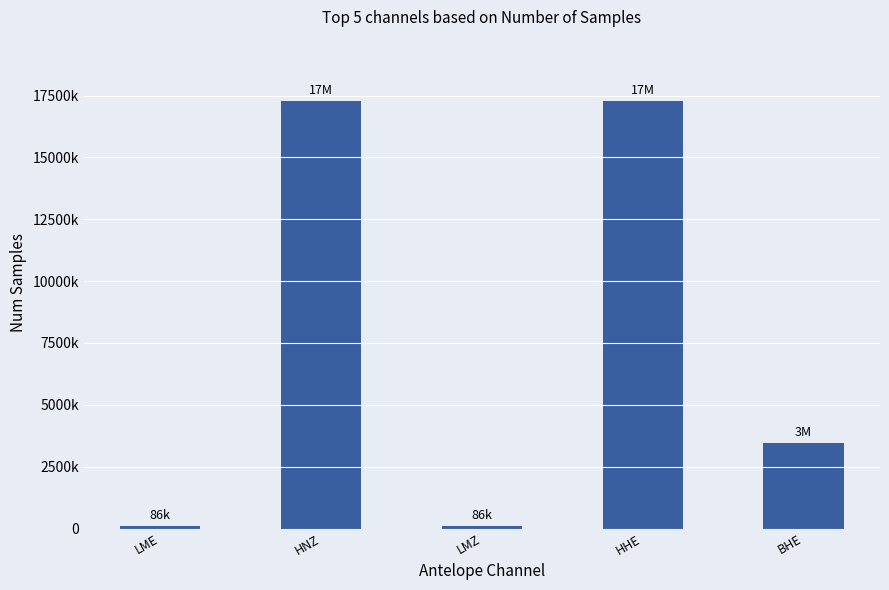

Does the chart contain any negative values?

No